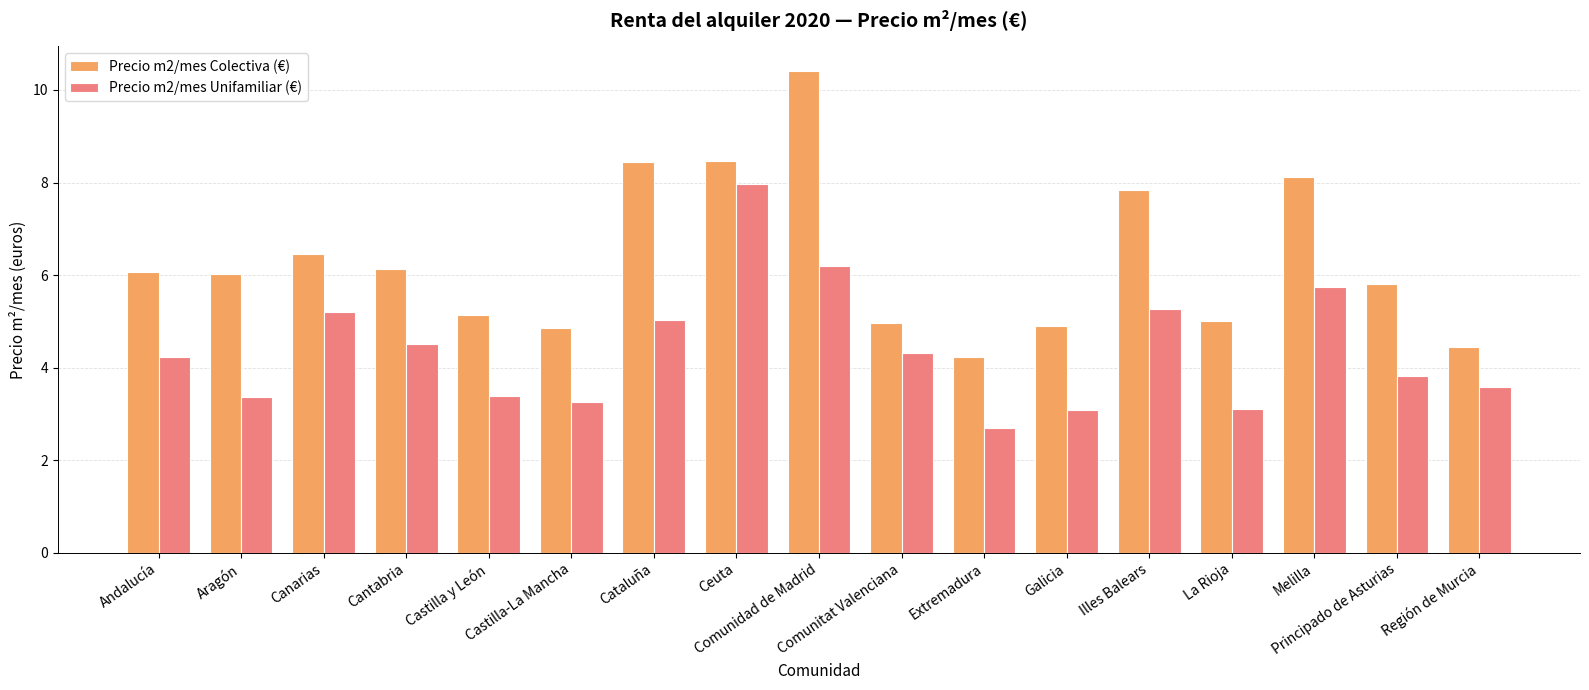

At which label does Precio m2/mes Unifamiliar (€) first exceed 4?

Andalucía